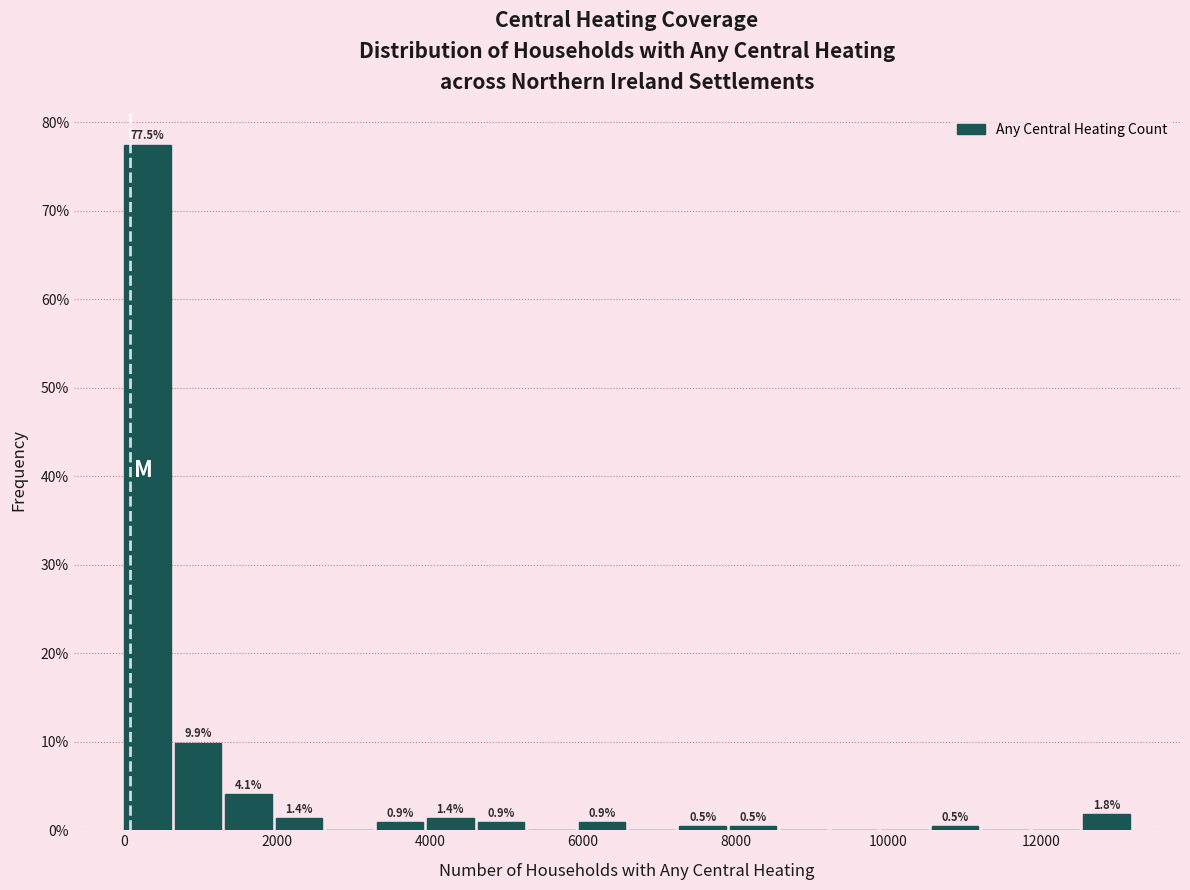

Read against the x-axis, roughly where is the centre of the tallest bar?

400